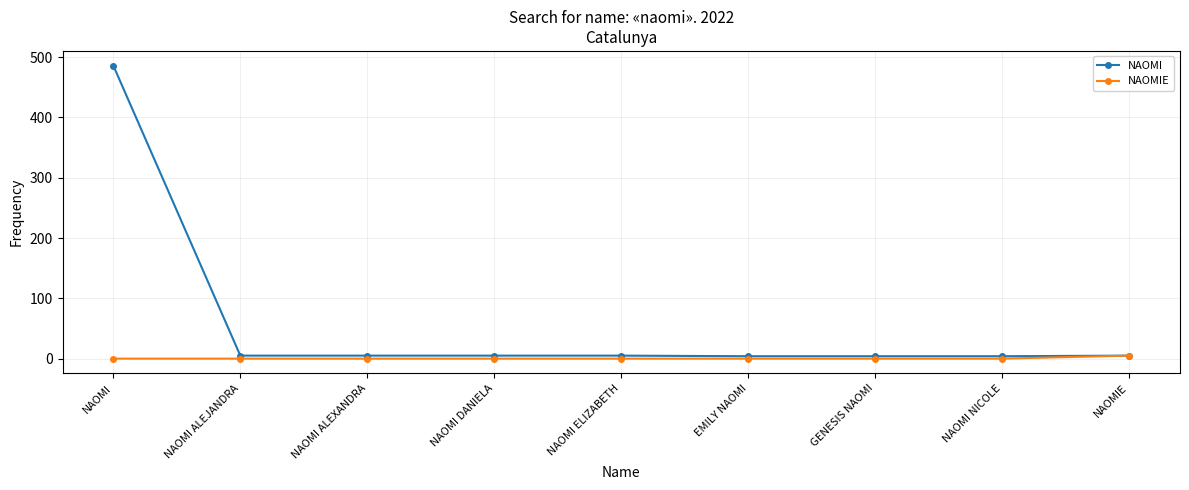

What is the highest value of the NAOMI series?

486